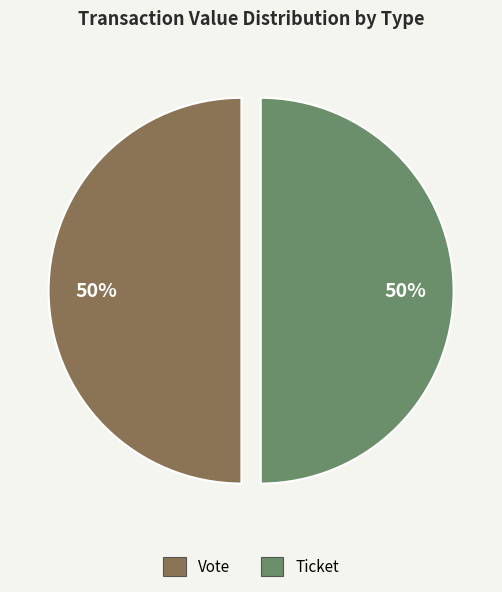

To the nearest percent, what is the average slice percentage?

50%